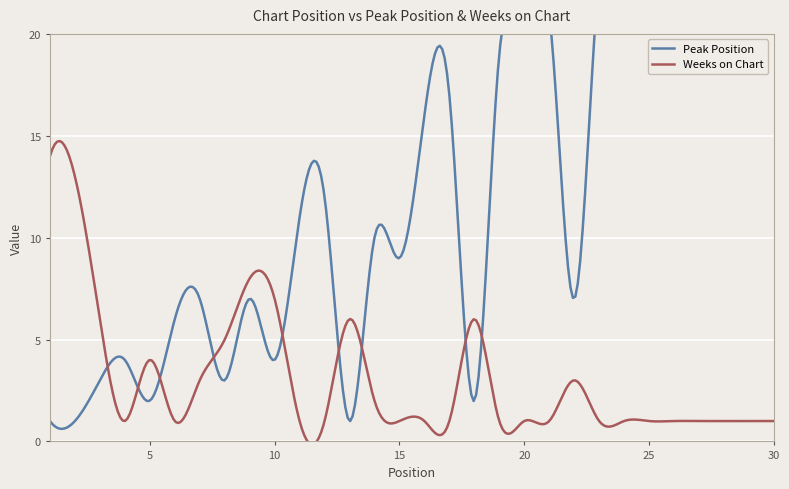

Which category has the lowest value across all series?

1